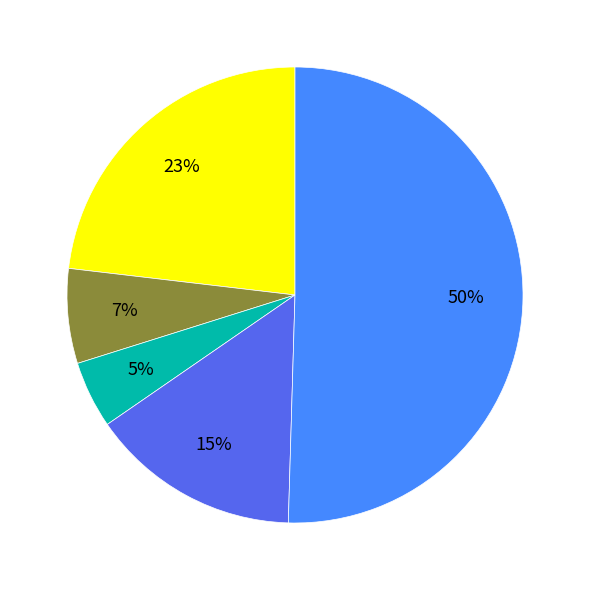

To the nearest percent, what is the average slice percentage?

20%